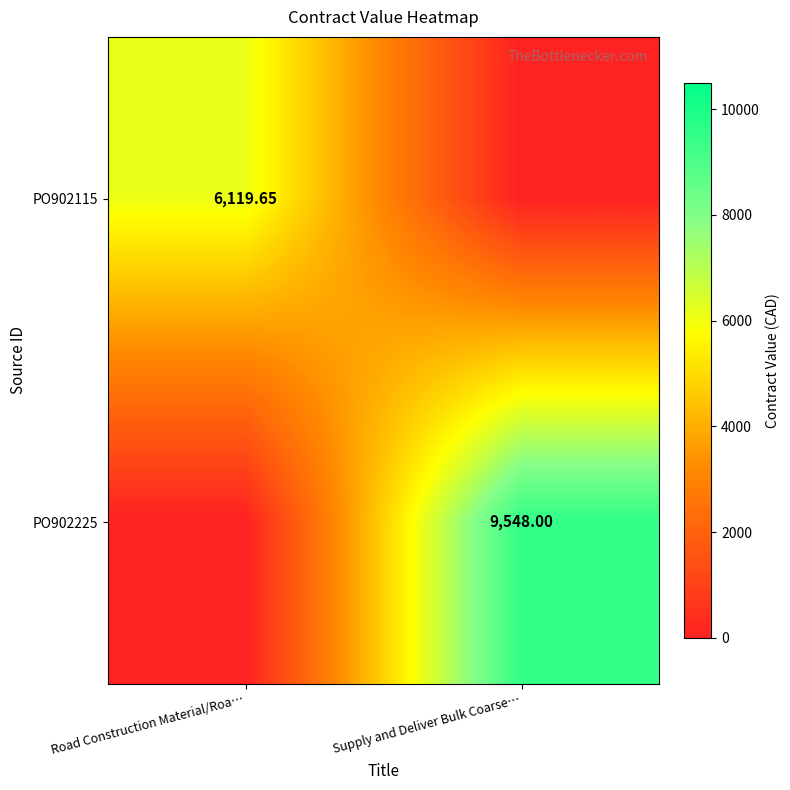

At which category is the sum across all series the highest?

Supply and Deliver Bulk Coarse…